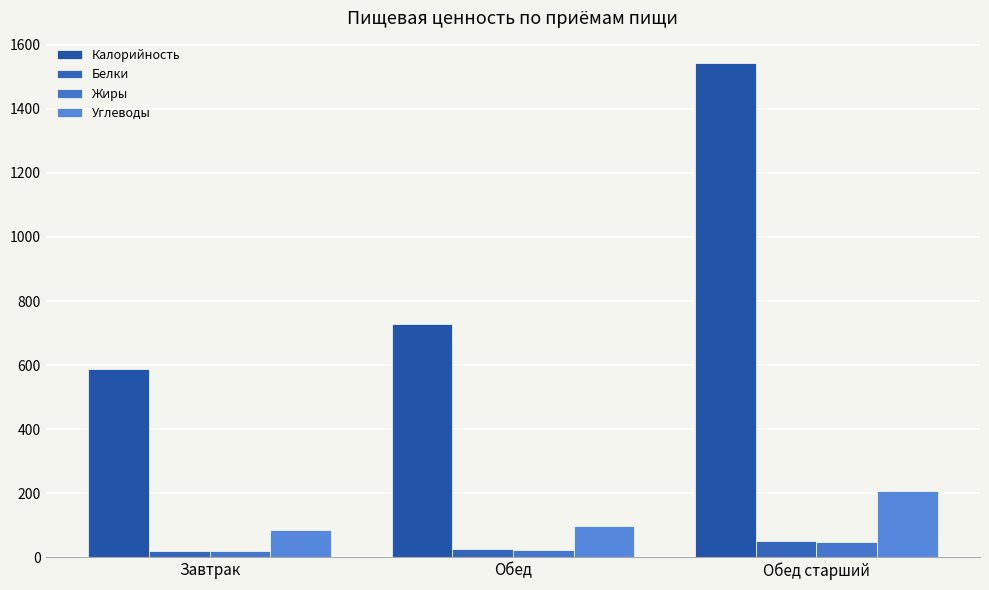

What is the difference between the maximum and second lowest values in the Углеводы series?

108.4